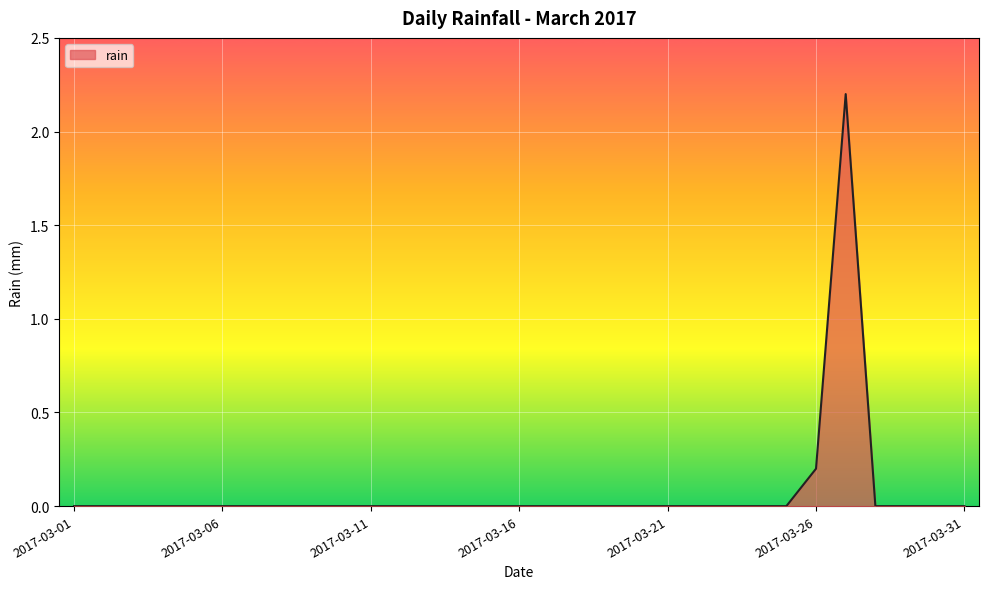

What is the difference between the maximum and minimum values?

2.2